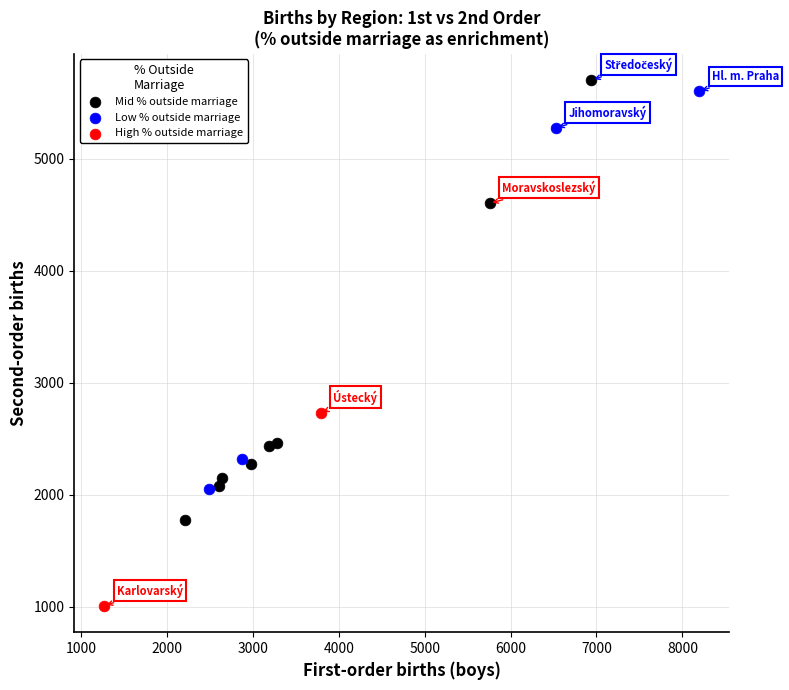

What are all the series names shown in the legend?

Mid % outside marriage, Low % outside marriage, High % outside marriage